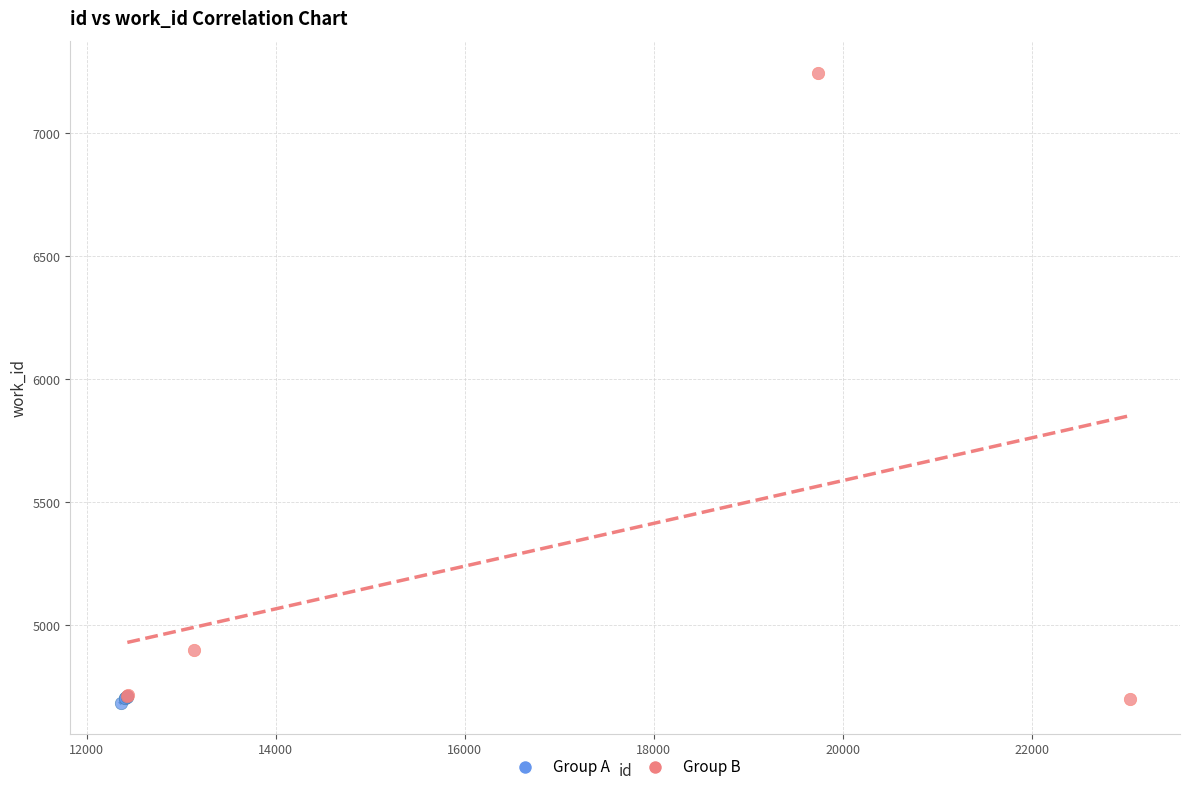

Which series has the largest Y range (max minus min)?

Group B